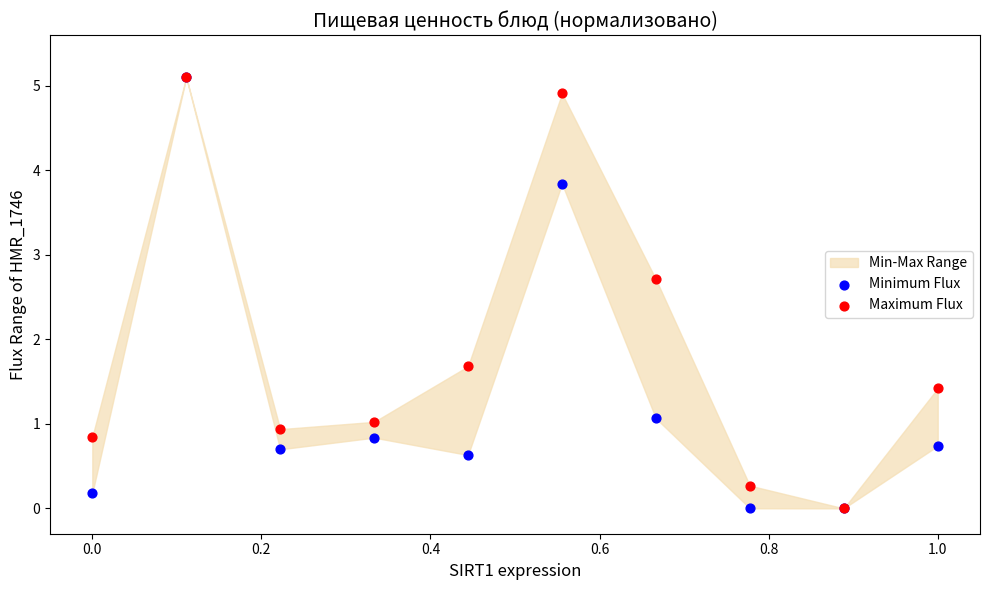

Across all series, what Y value is closest to 2?

1.7